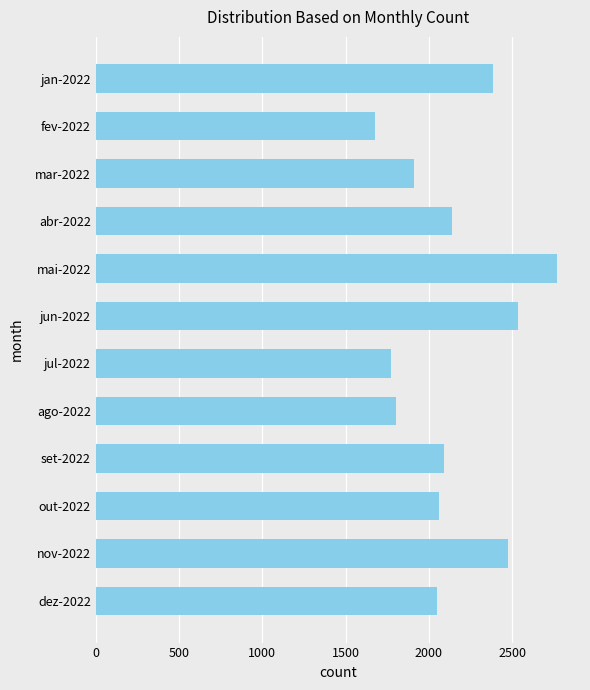

What is the sum of the values at fev-2022 and jul-2022?

3447